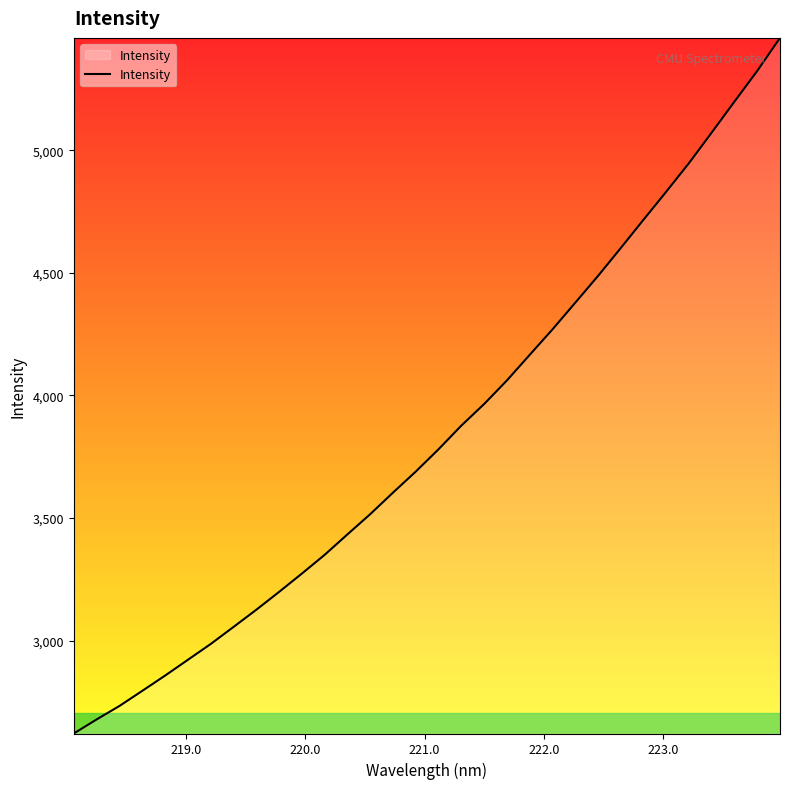

What is the greatest value displayed?

5458.7